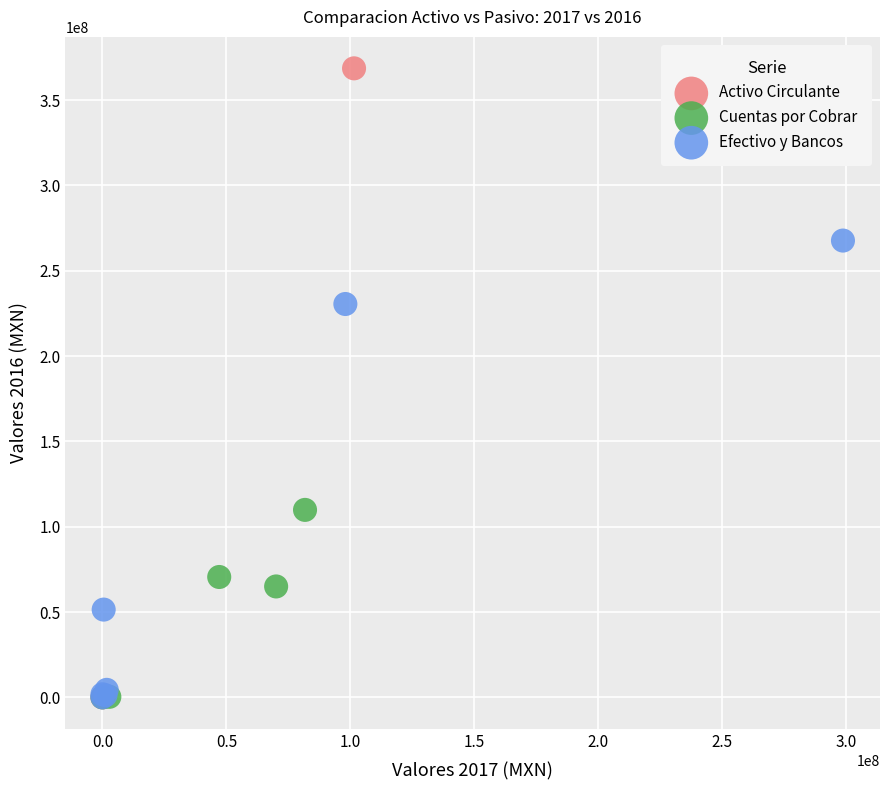

What are all the series names shown in the legend?

Activo Circulante, Cuentas por Cobrar, Efectivo y Bancos